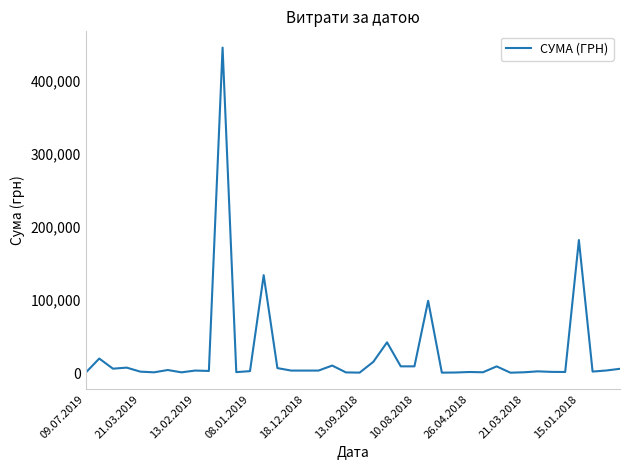

What is the maximum value shown in the chart?

444884.0